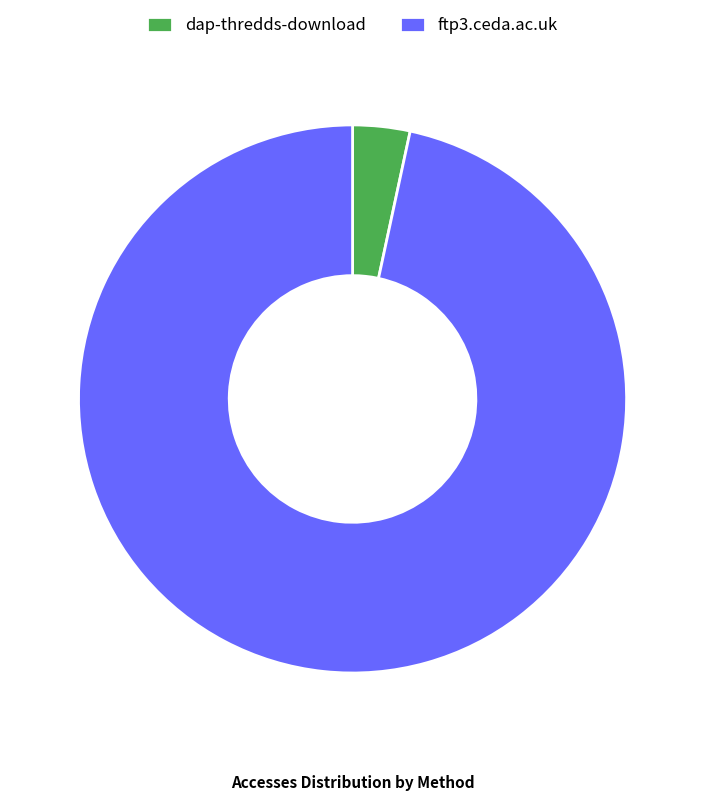

Is there any slice that represents more than half of the pie?

Yes